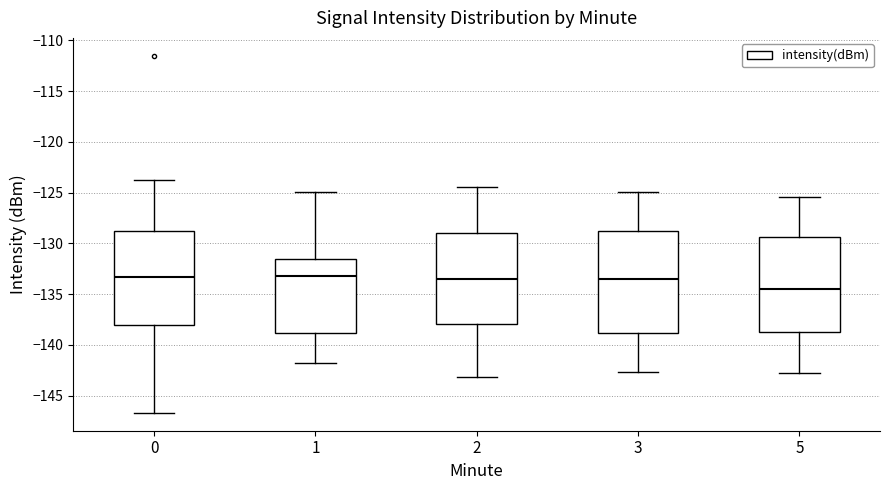

Reading left to right, transcribe this box plot: for each box, give where its median line is, the range the box spans, and where its two whiskers end, as read against the y-axis. The values are not printed on the chart, so give them approximately, as read against the axis.

0: median -133.5, box -138.0 to -128.5, whiskers -146.5 to -124.0
1: median -133.0, box -139.0 to -131.5, whiskers -142.0 to -125.0
2: median -133.5, box -138.0 to -129.0, whiskers -143.0 to -124.5
3: median -133.5, box -139.0 to -129.0, whiskers -142.5 to -125.0
5: median -134.5, box -138.5 to -129.5, whiskers -143.0 to -125.5